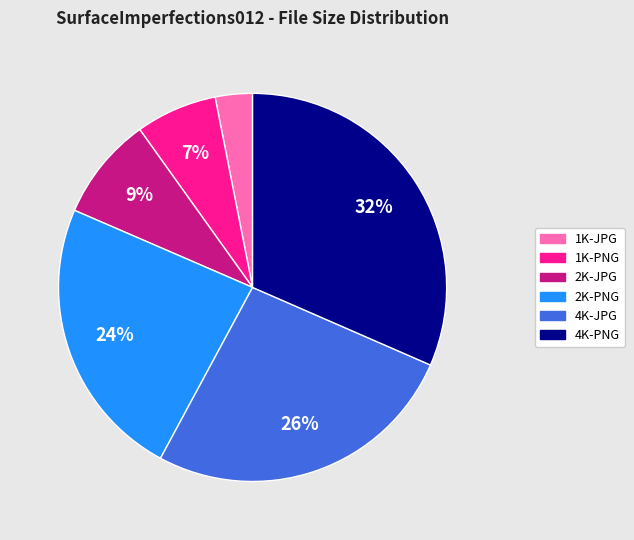

To the nearest percent, what is the average slice percentage?

17%